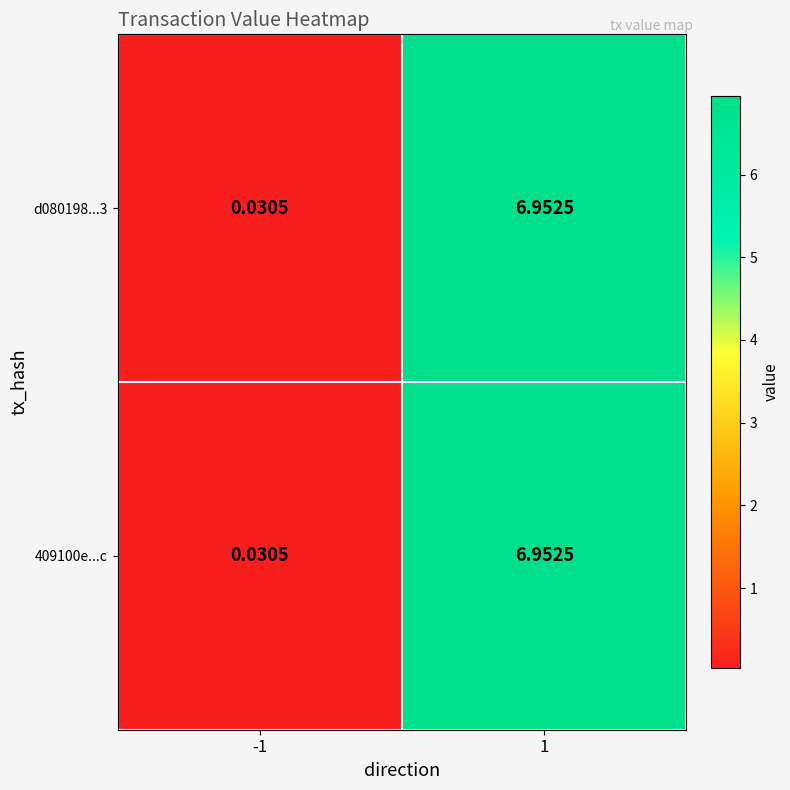

Is the value of d080198...3 at -1 greater than the value of 409100e...c at 1?

No